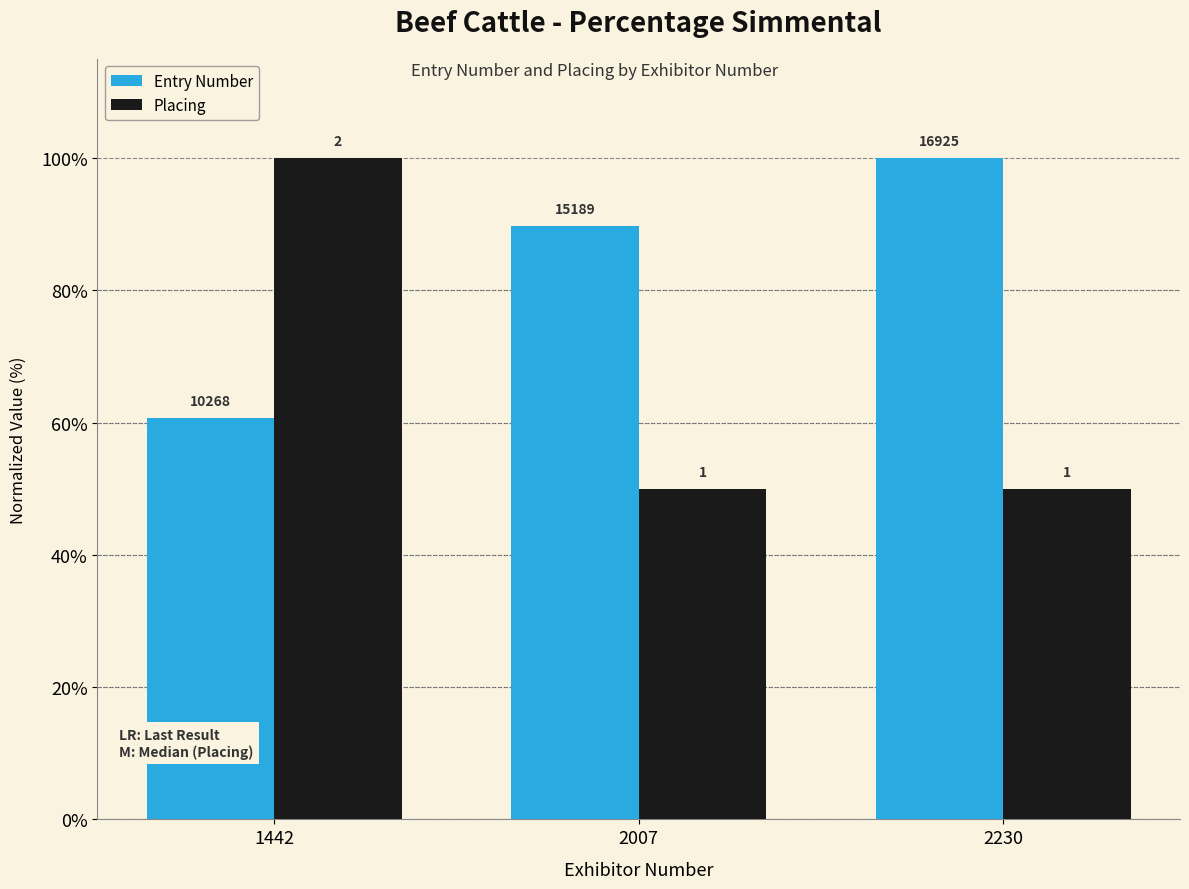

Are the bars grouped side by side (vs. stacked)?

Yes